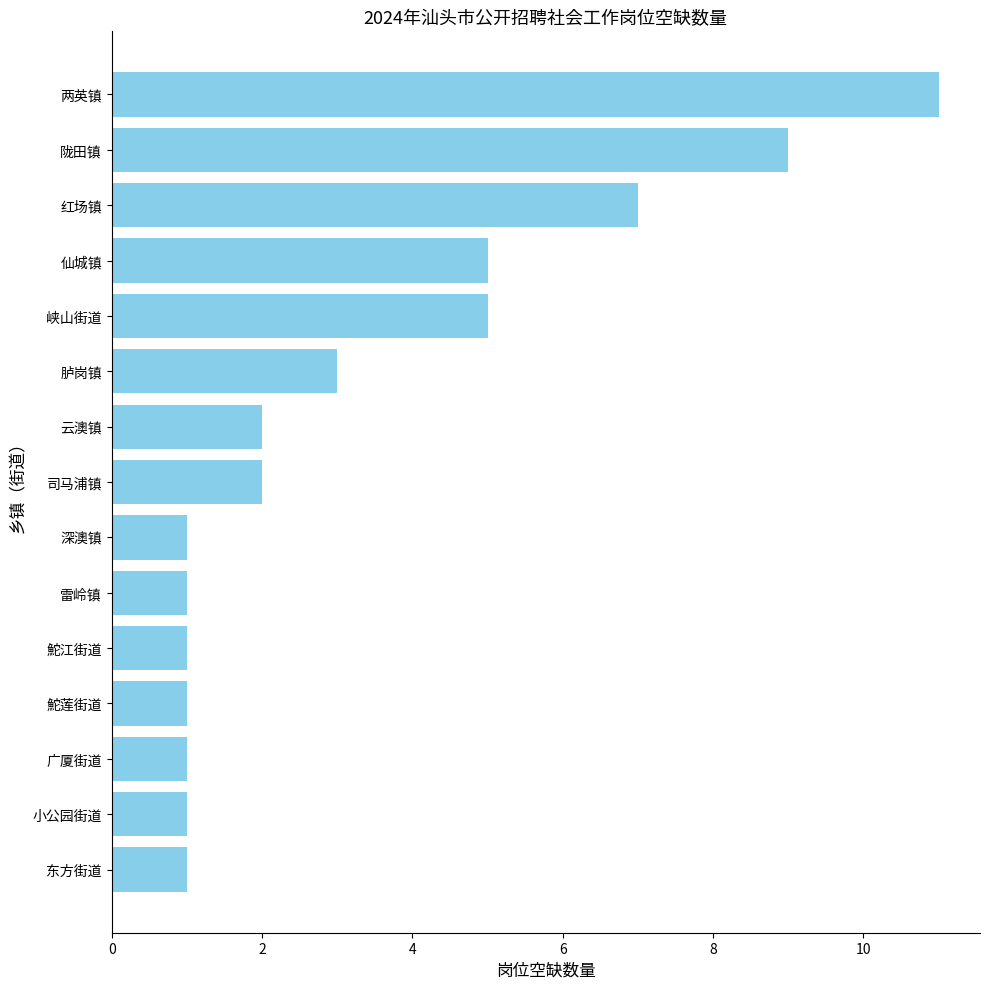

Which has a higher value, 深澳镇 or 陇田镇?

陇田镇